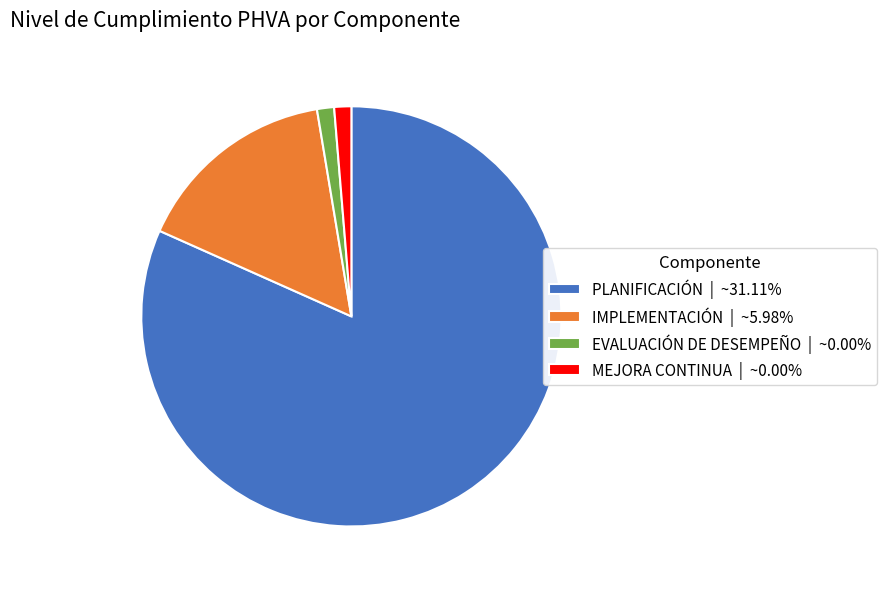

Is there any slice that represents more than half of the pie?

Yes